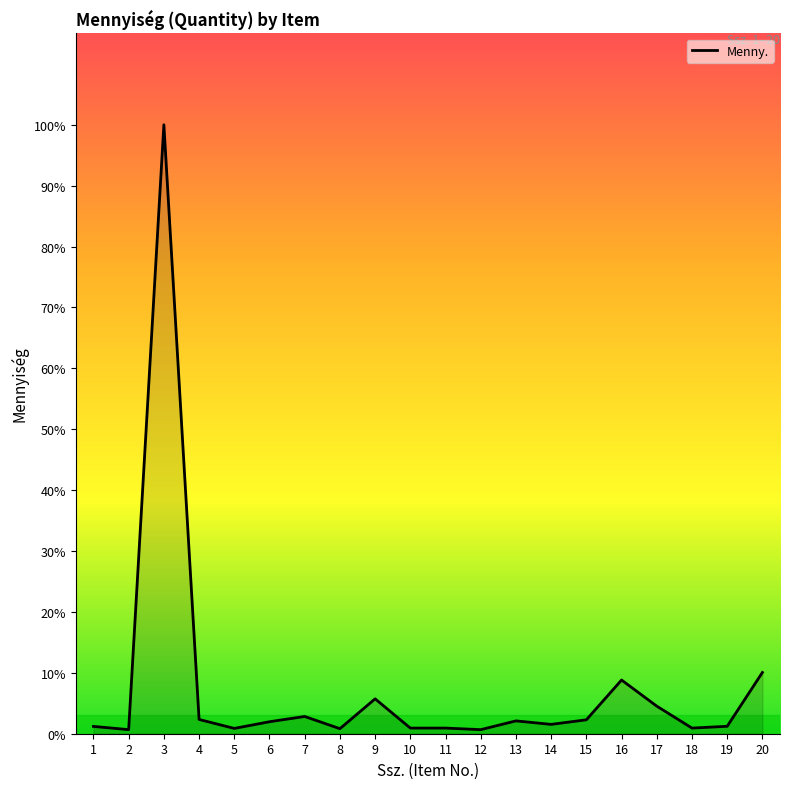

What is the change in value from 17 to 18?

-18.3